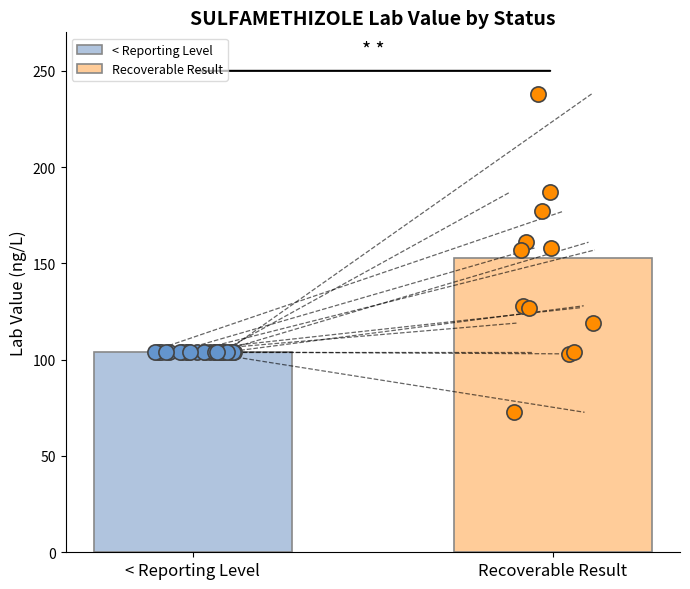

What is the lowest value of the < Reporting Level series?

104.0